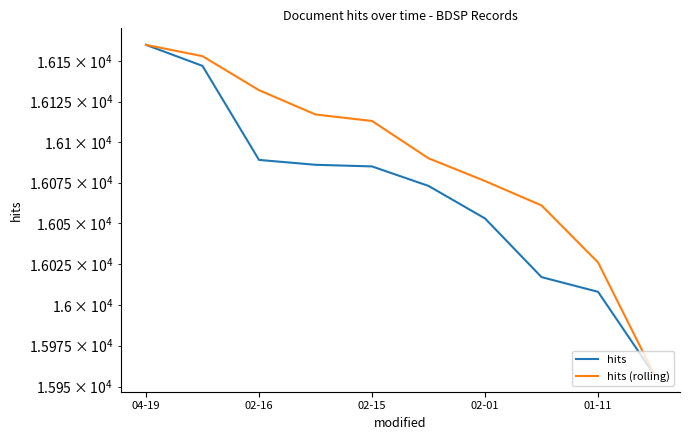

Rank the series at 02-01 from lowest to highest value.

hits, hits (rolling)